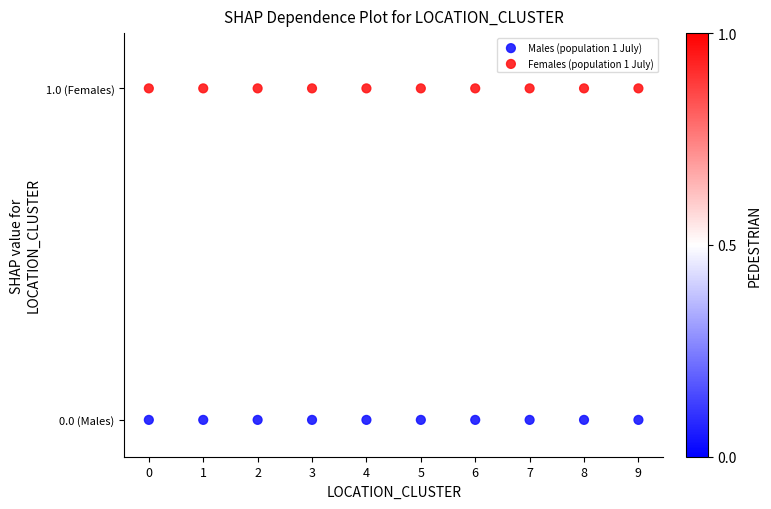

What are all the series names shown in the legend?

Males (population 1 July), Females (population 1 July)